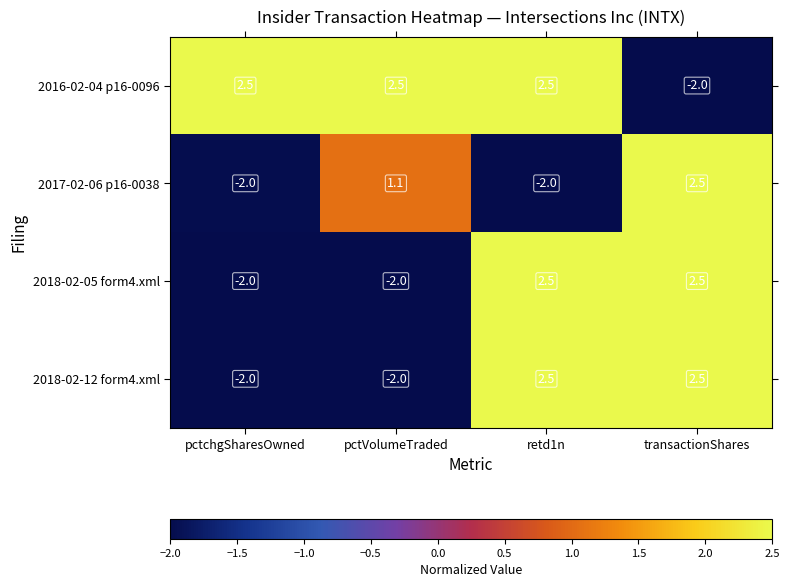

What is the approximate value of 2017-02-06 p16-0038 at retd1n?

-2.0